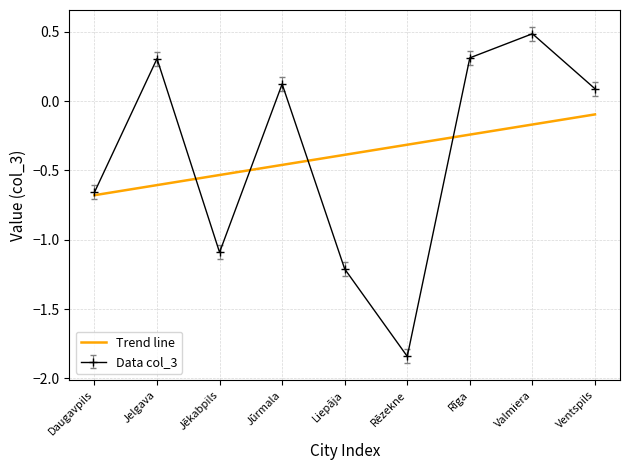

What is the maximum value shown in the chart?

0.5